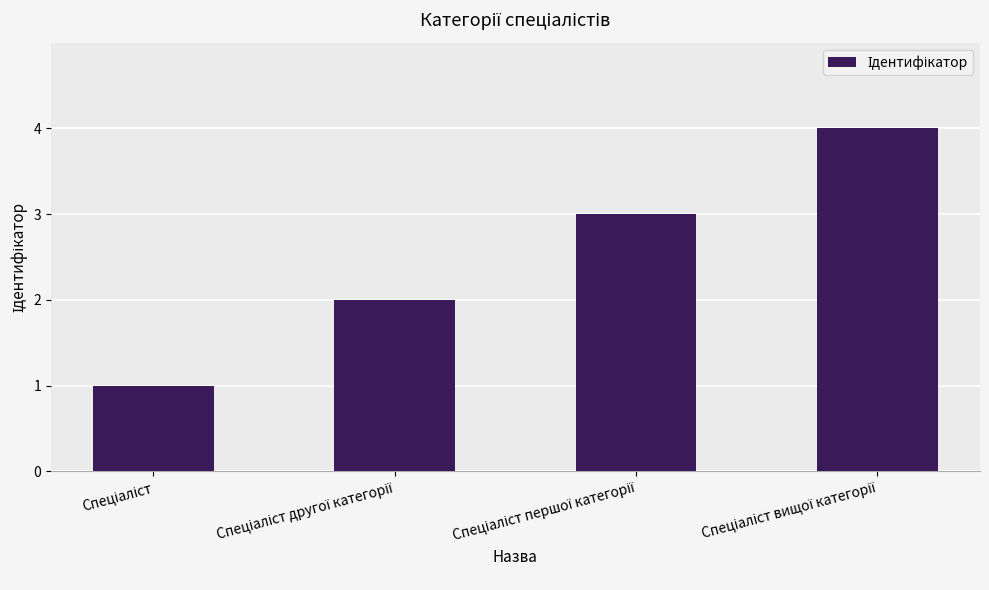

What is the value of the 2nd bar from the left?

2